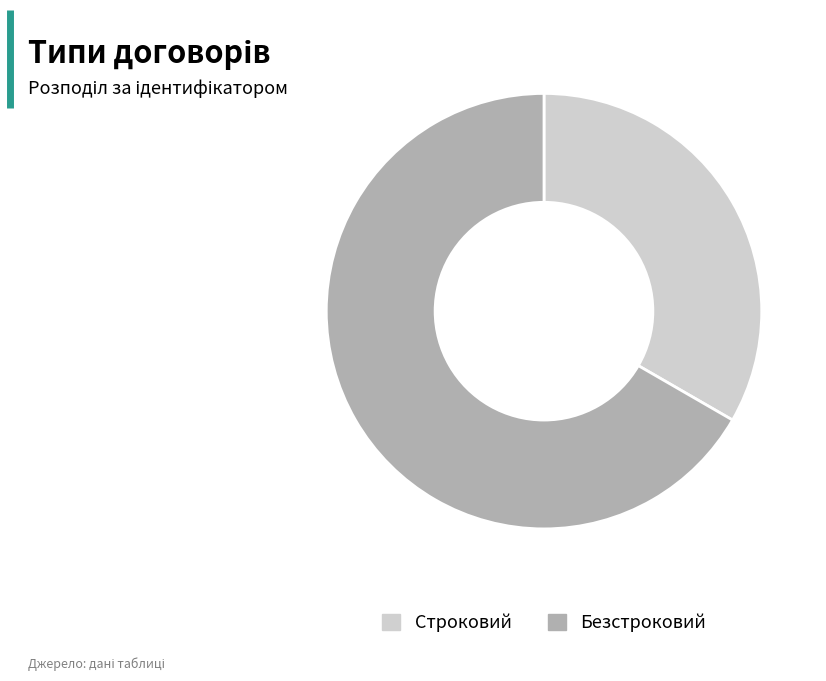

Combined, do Безстроковий and Строковий account for over 50%?

Yes